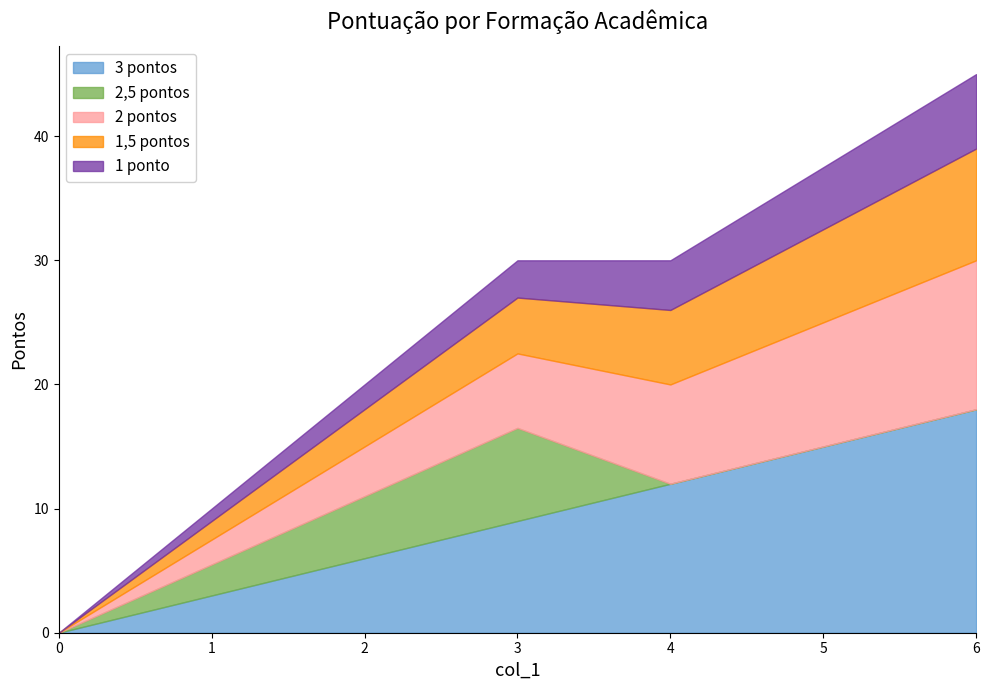

What is the total value across all series at 3?

30.0